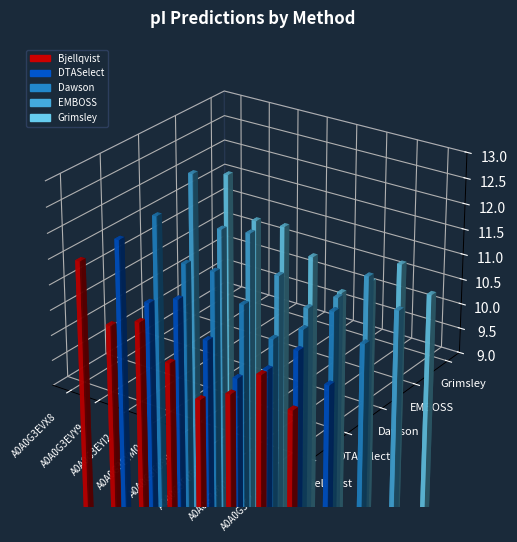

Reading right to left, transcribe all the data shown in this chart.

Bjellqvist: A0A0G3F269=9.9	A0A0G3F0D0=10.3	A0A0G3F0B8=9.8	A0A0G3F099=9.5	A0A0G3EYM0=10.0	A0A0G3EYI2=10.6	A0A0G3EVY9=10.4	A0A0G3EVX8=11.4
DTASelect: A0A0G3F269=9.9	A0A0G3F0D0=10.3	A0A0G3F0B8=9.8	A0A0G3F099=9.4	A0A0G3EYM0=10.0	A0A0G3EYI2=10.6	A0A0G3EVY9=10.4	A0A0G3EVX8=11.4
Dawson: A0A0G3F269=10.2	A0A0G3F0D0=10.7	A0A0G3F0B8=10.1	A0A0G3F099=9.7	A0A0G3EYM0=10.2	A0A0G3EYI2=10.7	A0A0G3EVY9=10.7	A0A0G3EVX8=11.5
EMBOSS: A0A0G3F269=10.4	A0A0G3F0D0=10.9	A0A0G3F0B8=10.3	A0A0G3F099=9.9	A0A0G3EYM0=10.4	A0A0G3EYI2=11.1	A0A0G3EVY9=11.0	A0A0G3EVX8=12.0
Grimsley: A0A0G3F269=10.3	A0A0G3F0D0=10.7	A0A0G3F0B8=10.2	A0A0G3F099=9.8	A0A0G3EYM0=10.3	A0A0G3EYI2=10.8	A0A0G3EVY9=10.8	A0A0G3EVX8=11.6